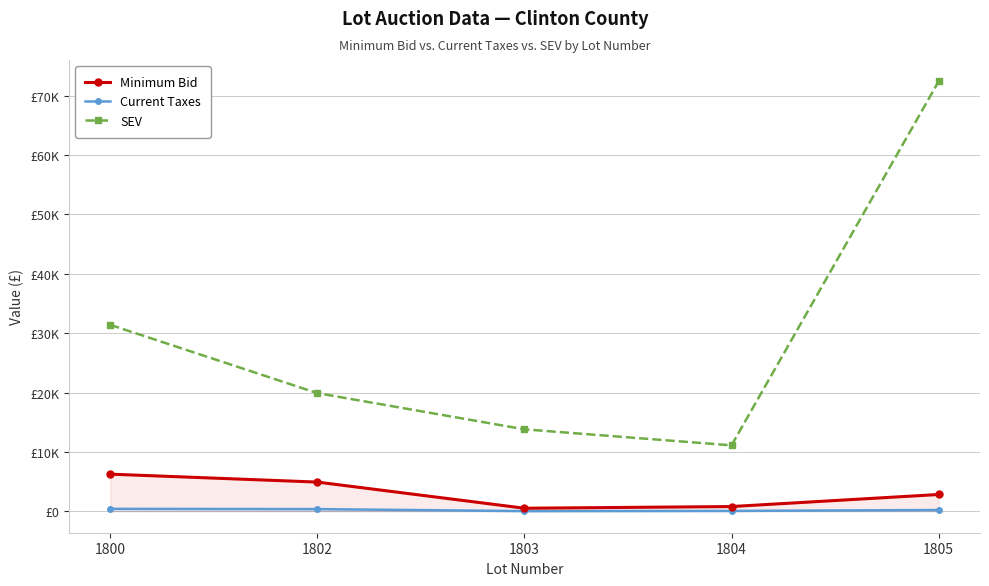

At which category is the sum across all series the highest?

1805